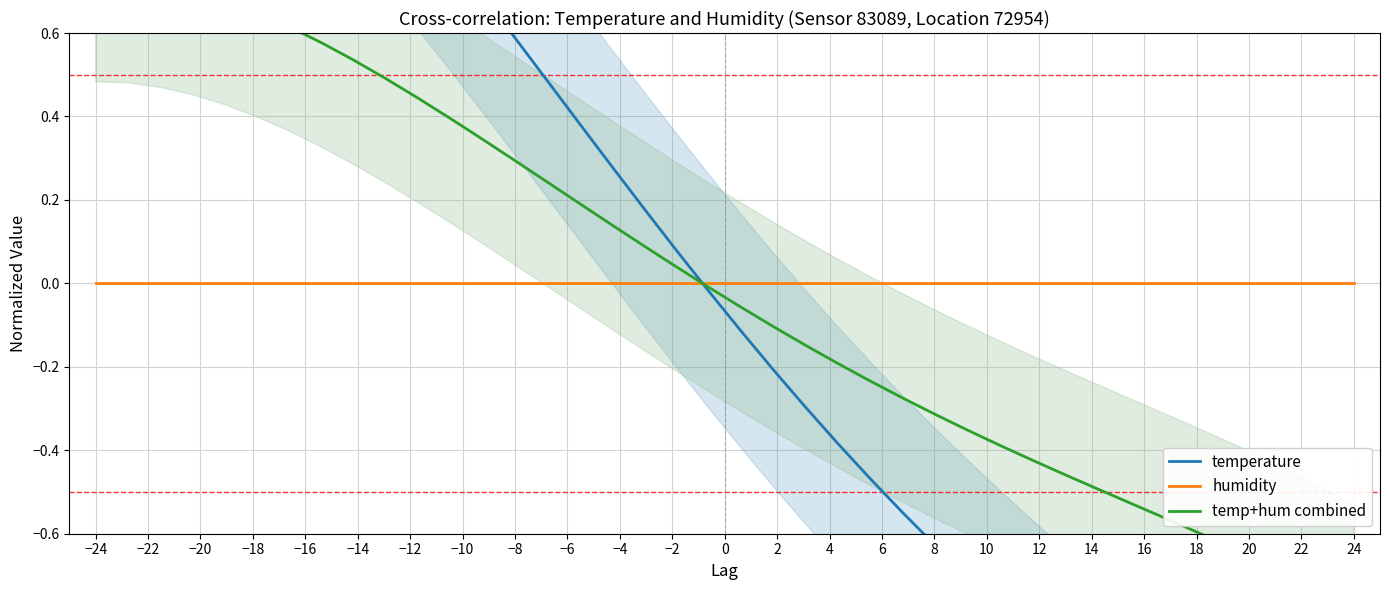

Which series has the largest total across all categories?

temperature